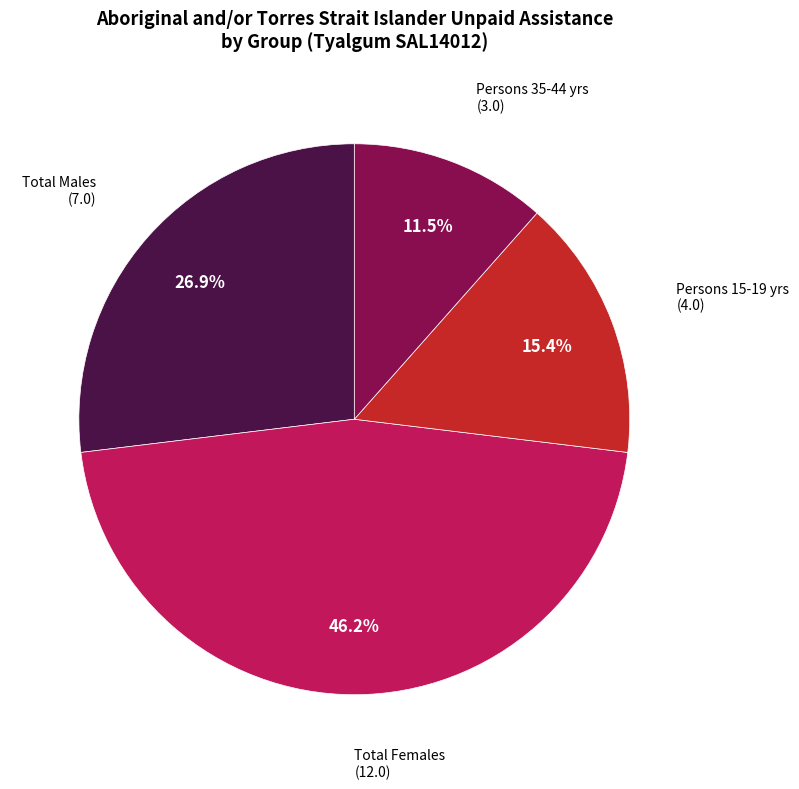

Is there any slice that represents more than half of the pie?

No